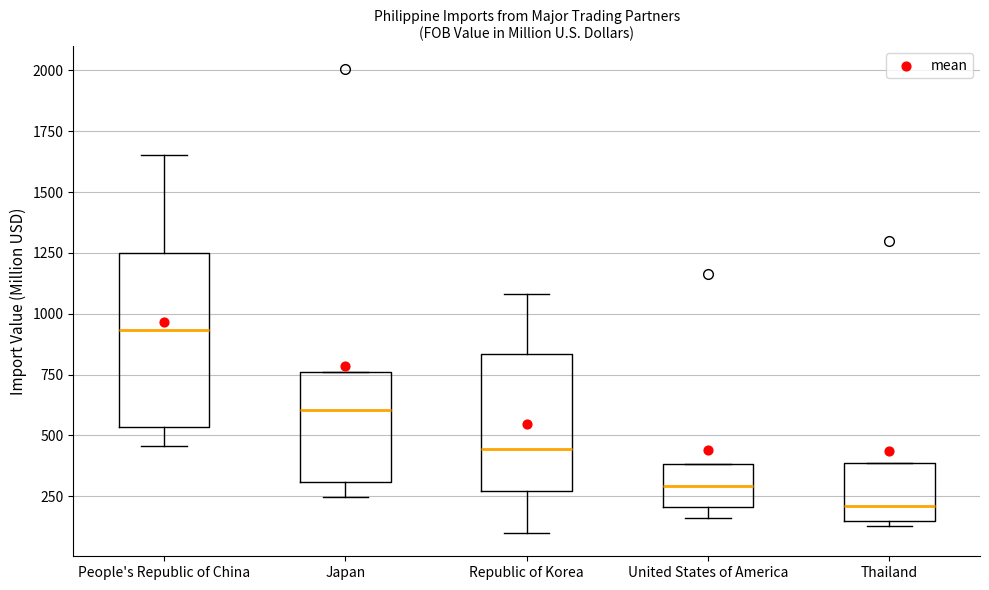

Comparing the boxes themselves (not the whiskers), which one is the tallest?

People's Republic of China